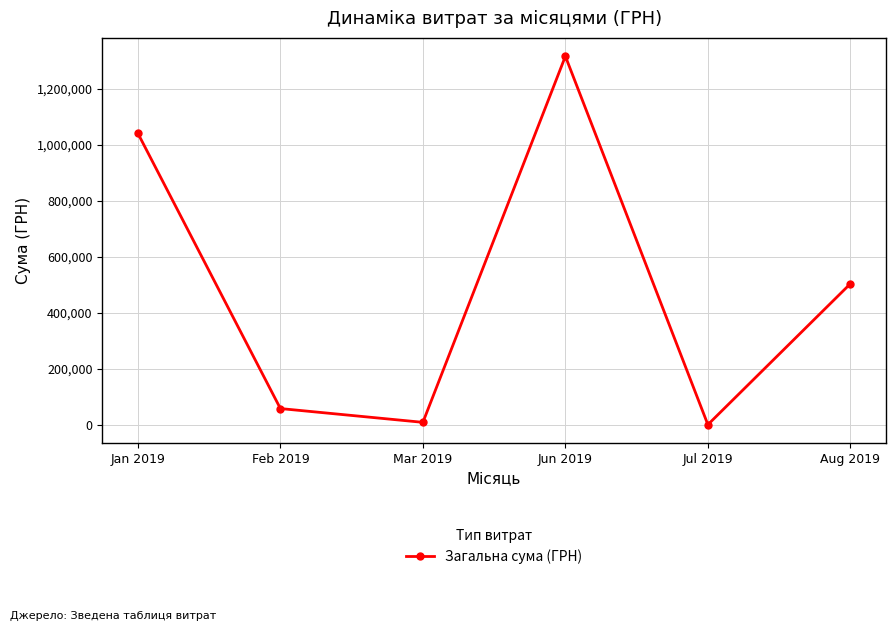

What is the difference between the second highest and minimum values?

1041241.8